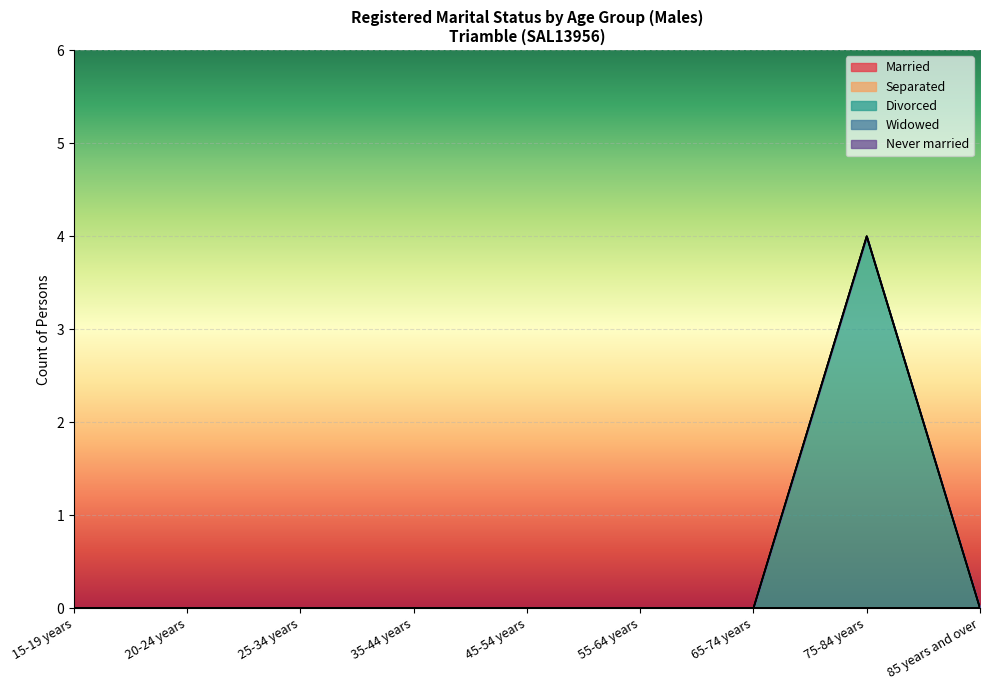

At which category is the sum across all series the highest?

75-84 years